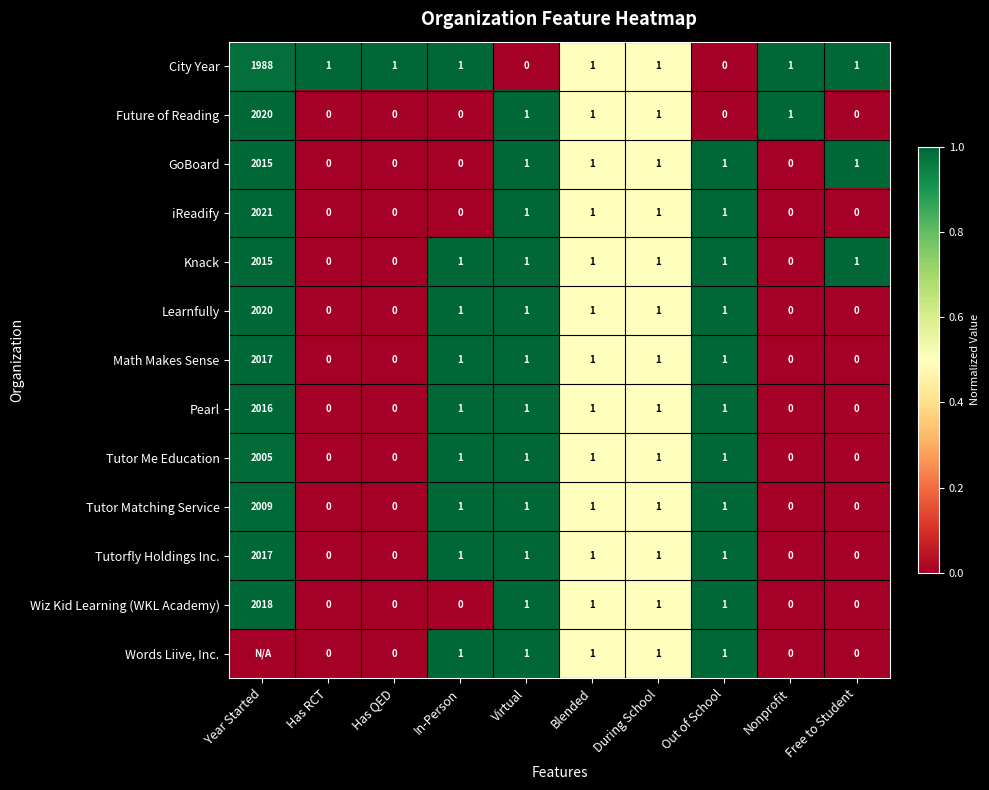

The value of Learnfully at Virtual is 0.5. True or false?

False